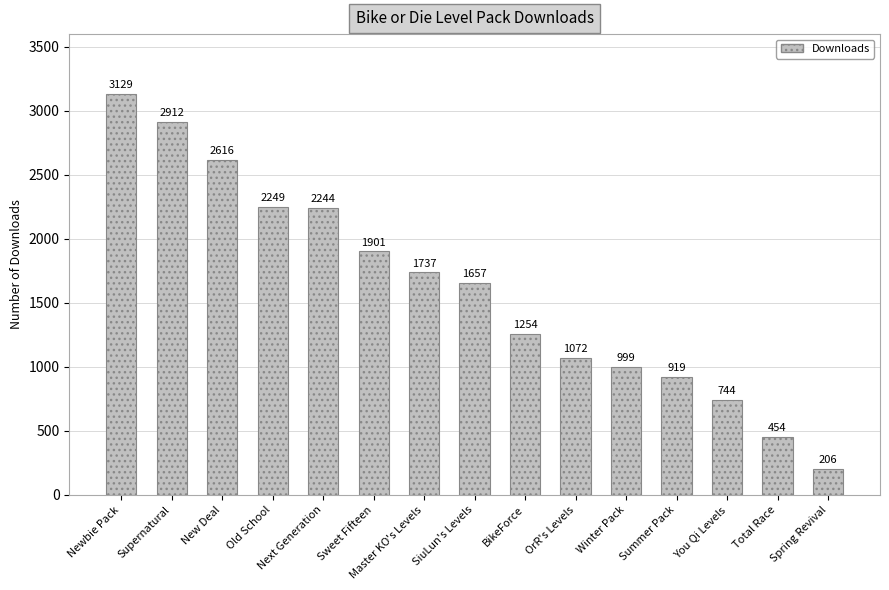

Is it true that the value at BikeForce is 1254?

True